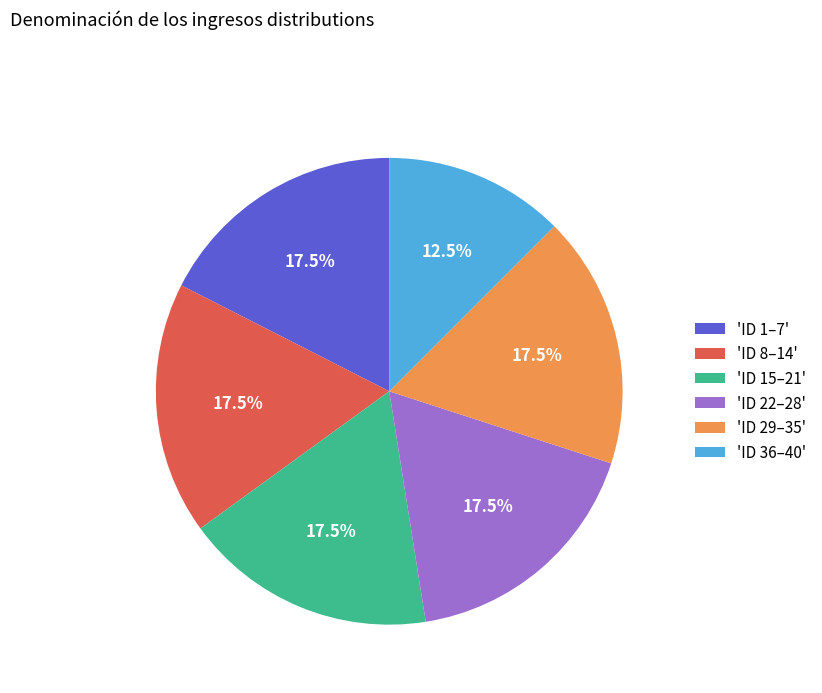

Approximately how many times larger is the value at 'ID 29–35' compared to 'ID 15–21'?

1.0